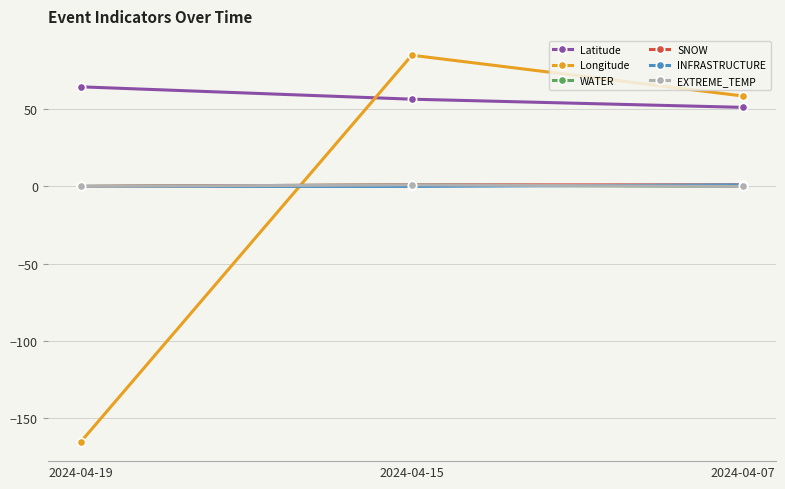

Is this an area chart (filled region under the line)?

No